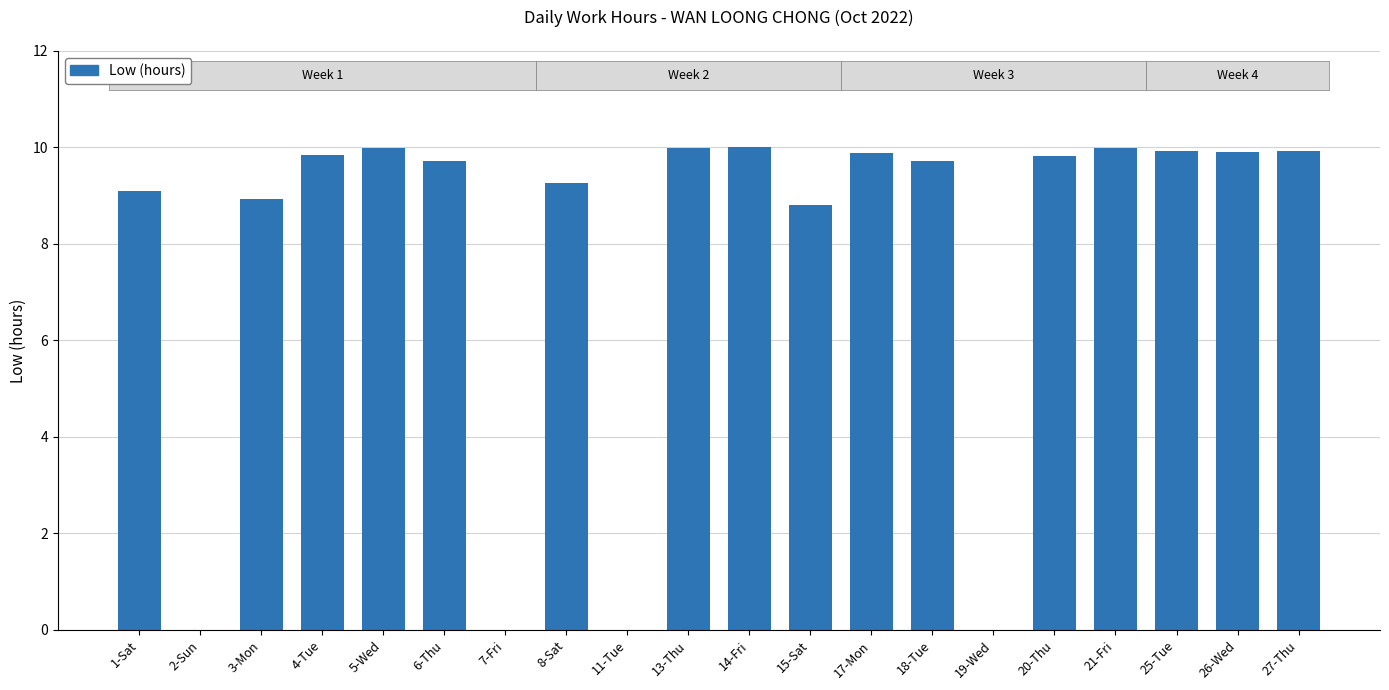

What is the maximum value shown in the chart?

10.0